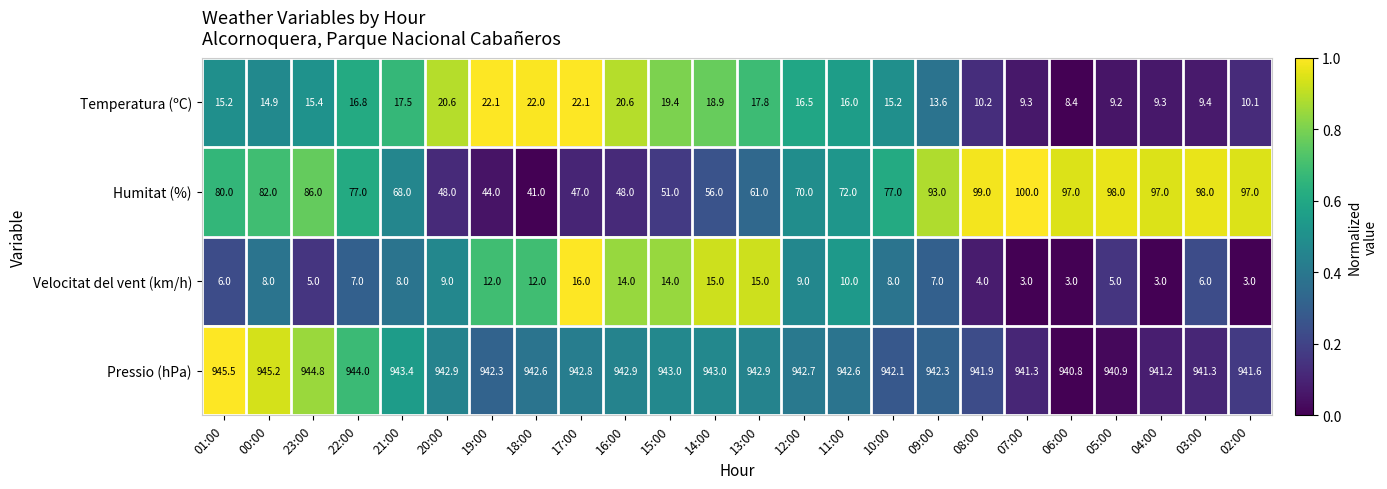

How many values in the Temperatura (ºC) series are below 16?

12